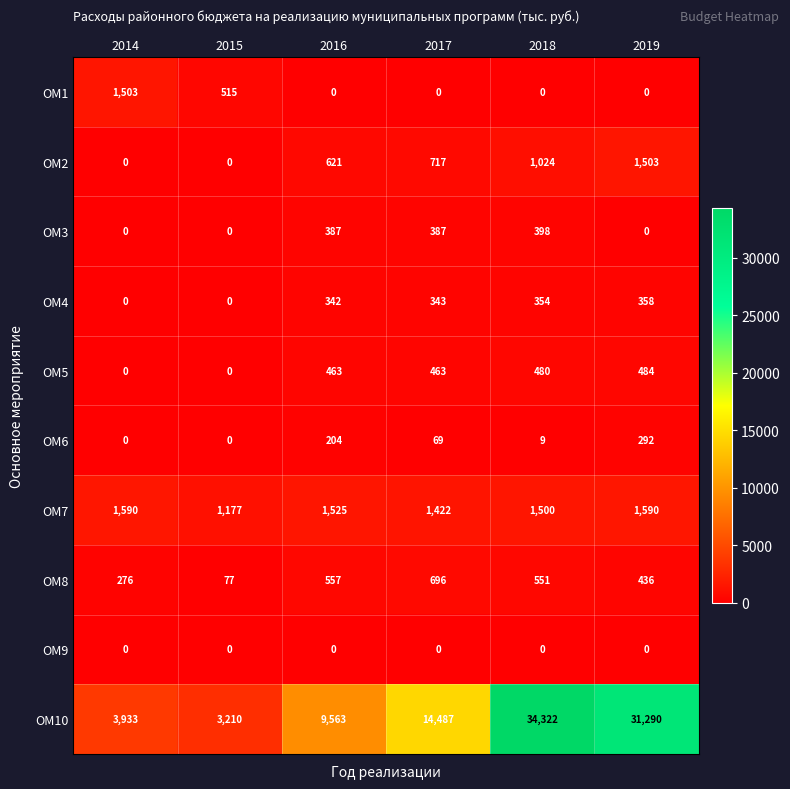

What is the sum of the ОМ6 values at 2014 and 2017?

69